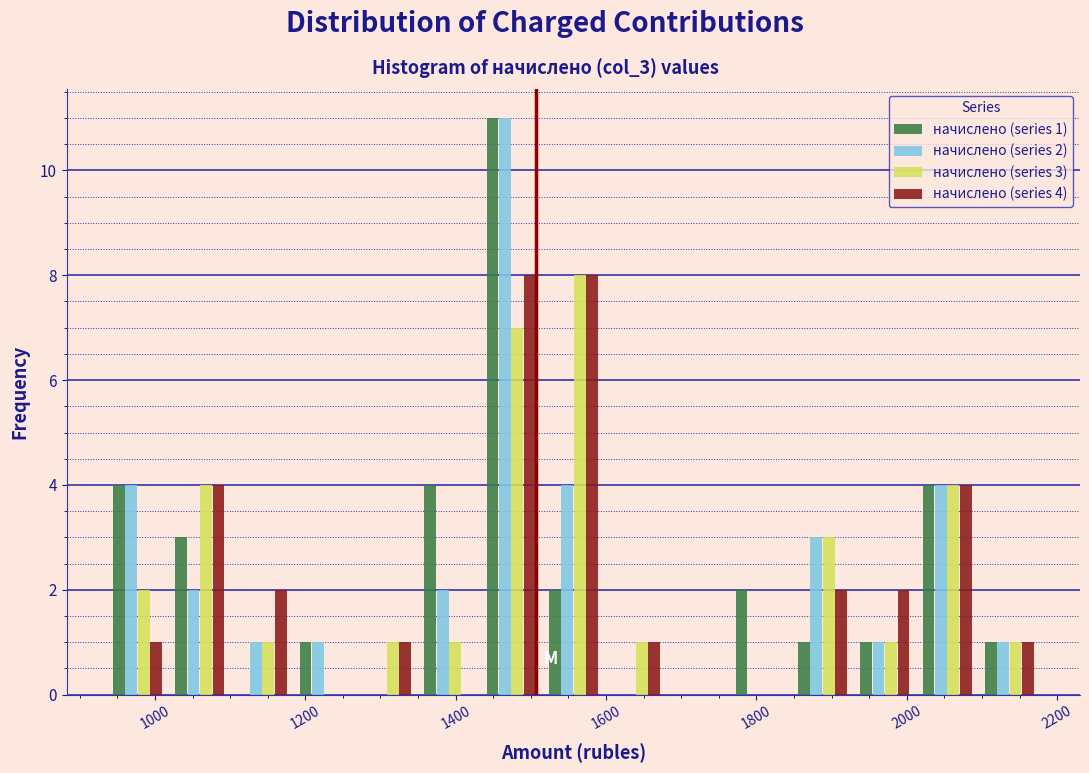

In the начислено (series 3) series, which range on the x-axis has the tallest bar?

1520 to 1600